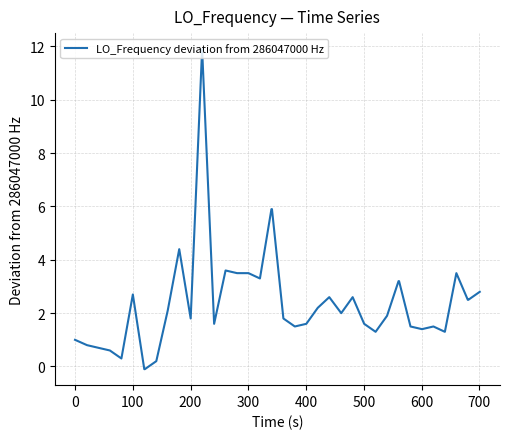

What is the difference between the maximum and minimum values?

12.0